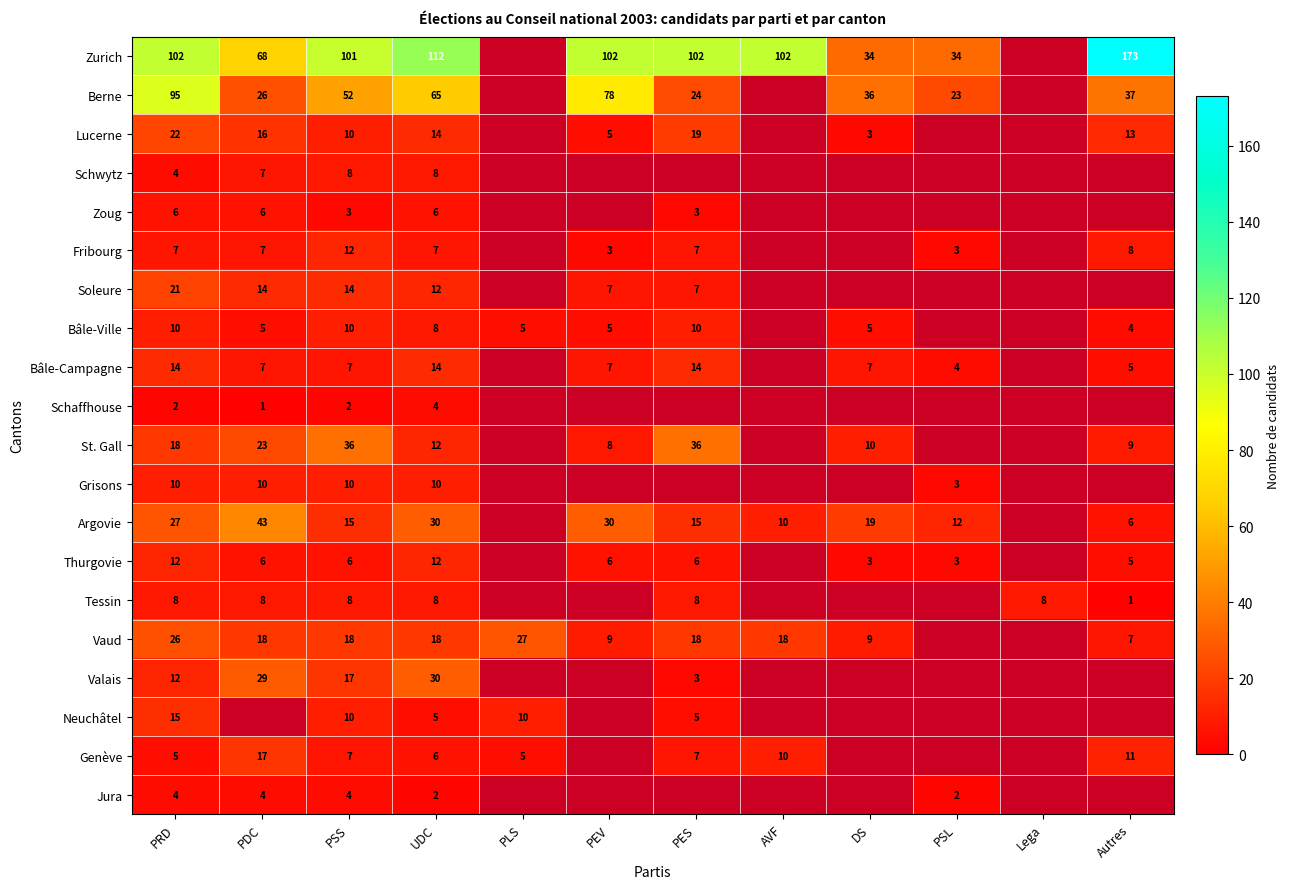

Is the value of Thurgovie at PDC greater than the value of Bâle-Ville at PLS?

Yes